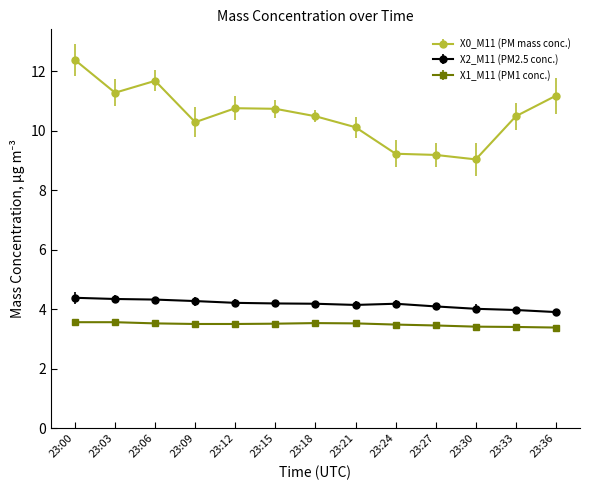

What is the total value across all series at 23:15?

18.4